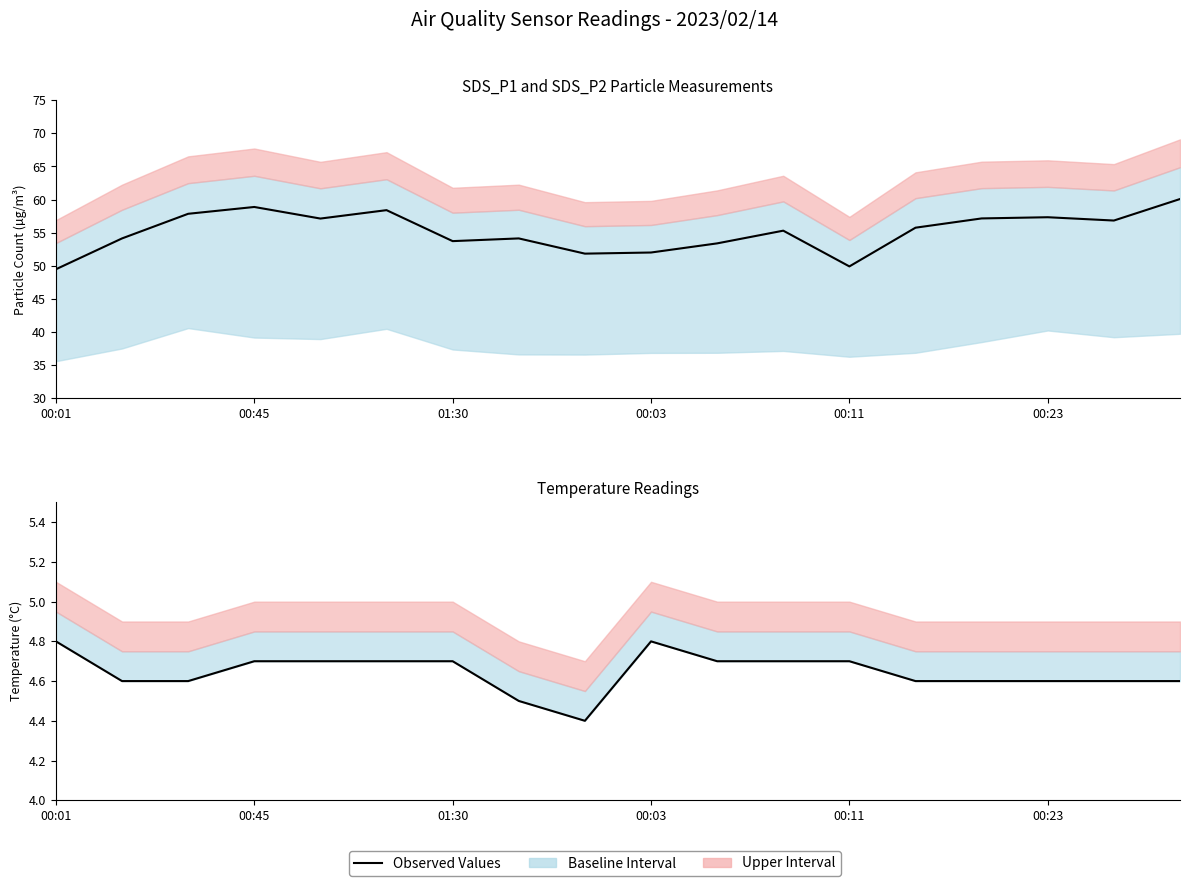

At which category does Temp Observed reach its first local valley?

8